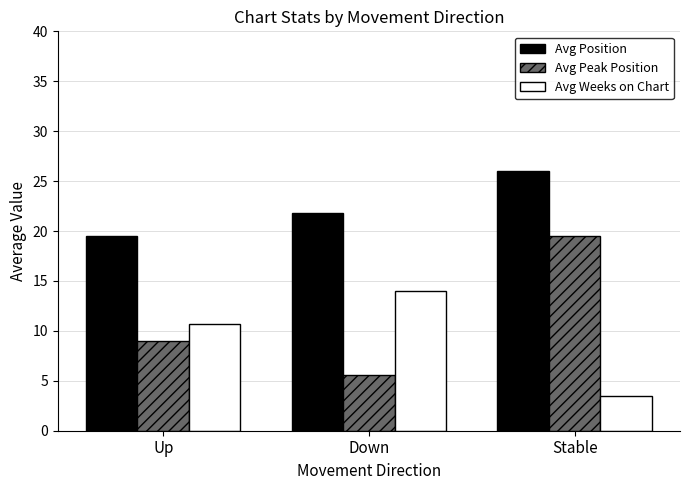

List the labels in order of Avg Position value, largest first.

Stable, Down, Up